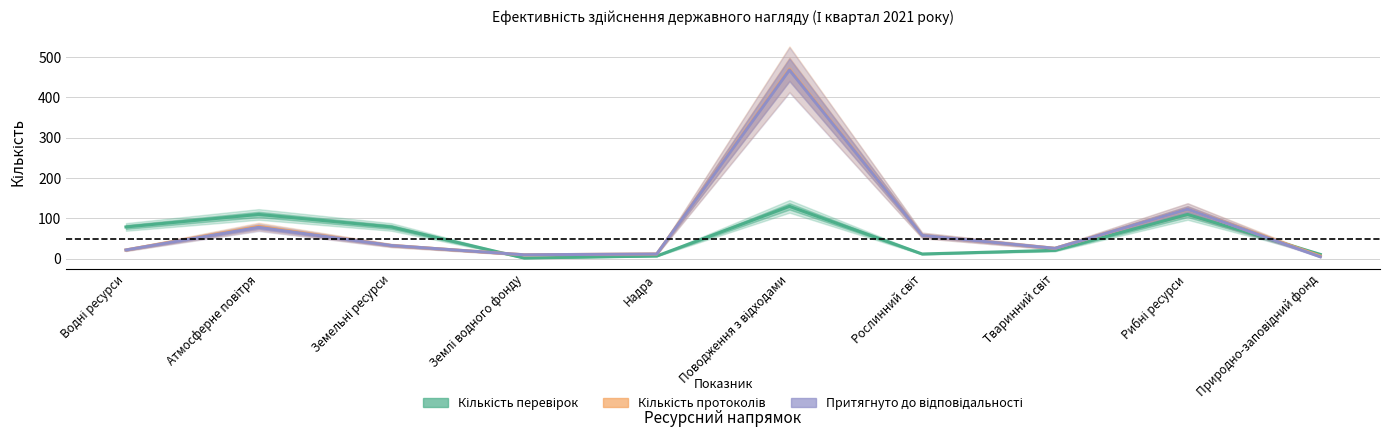

Is this an area chart (filled region under the line)?

No